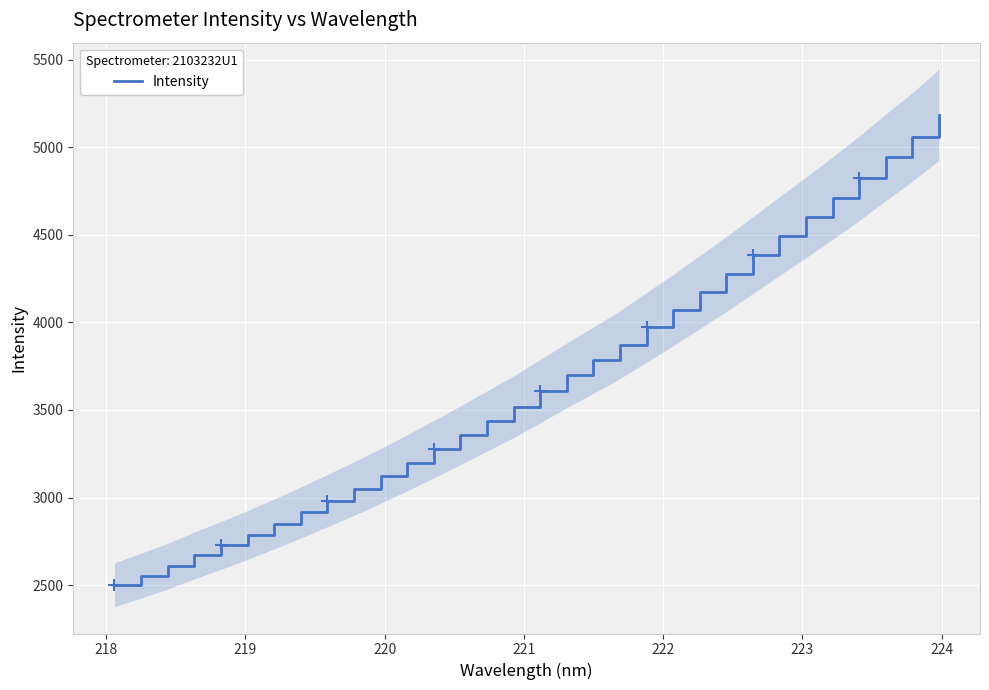

How many series are shown in this chart?

1